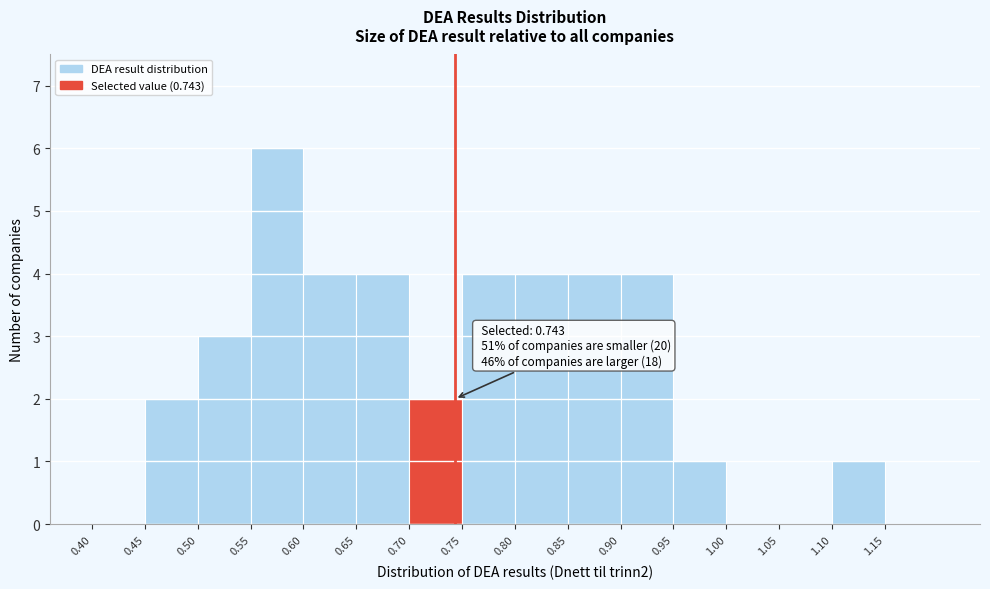

Over which range of the x-axis is the bar tallest?

0.55 to 0.60